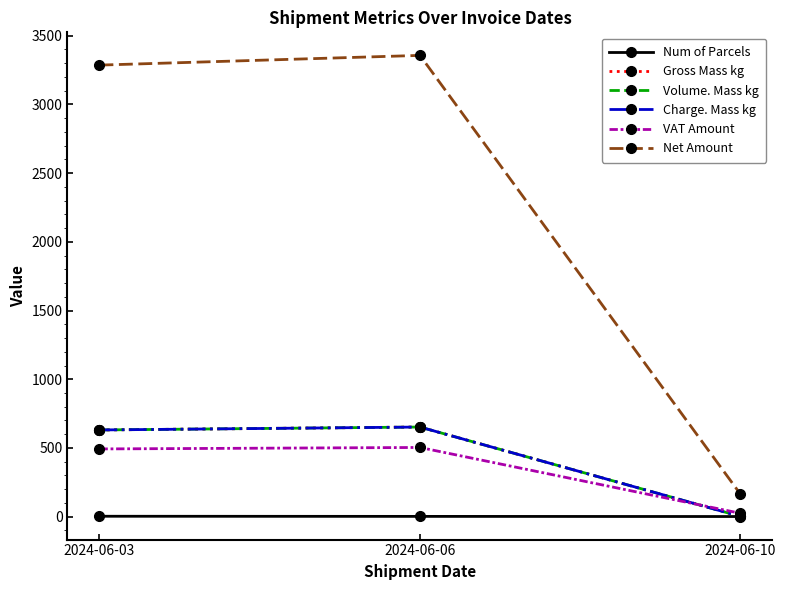

What is the approximate value of Charge. Mass kg at 2024-06-10?

2.0